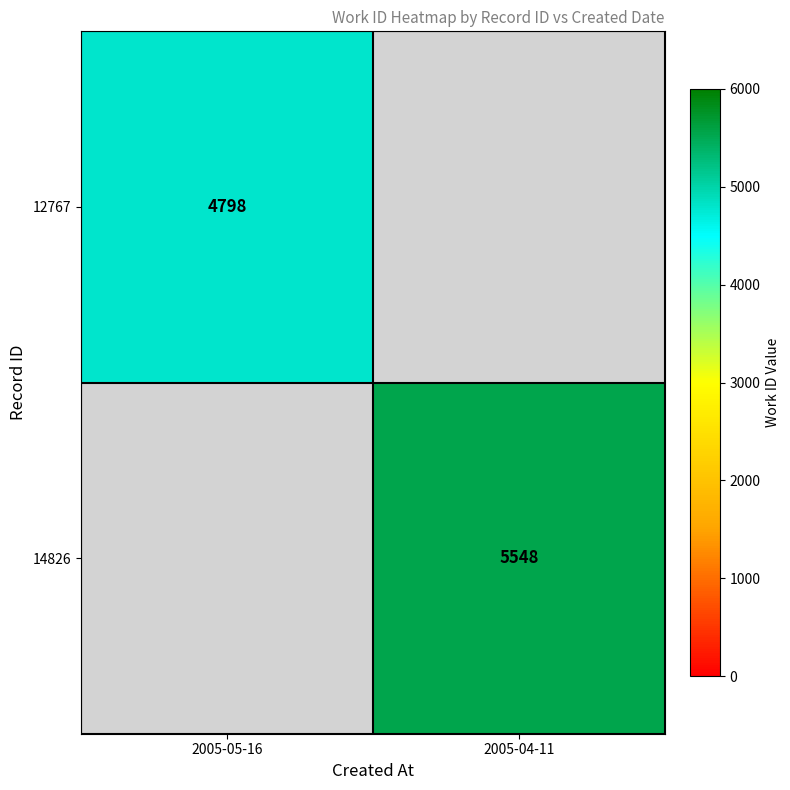

The 14826 series shows 9806 at 2005-04-11. True or false?

False